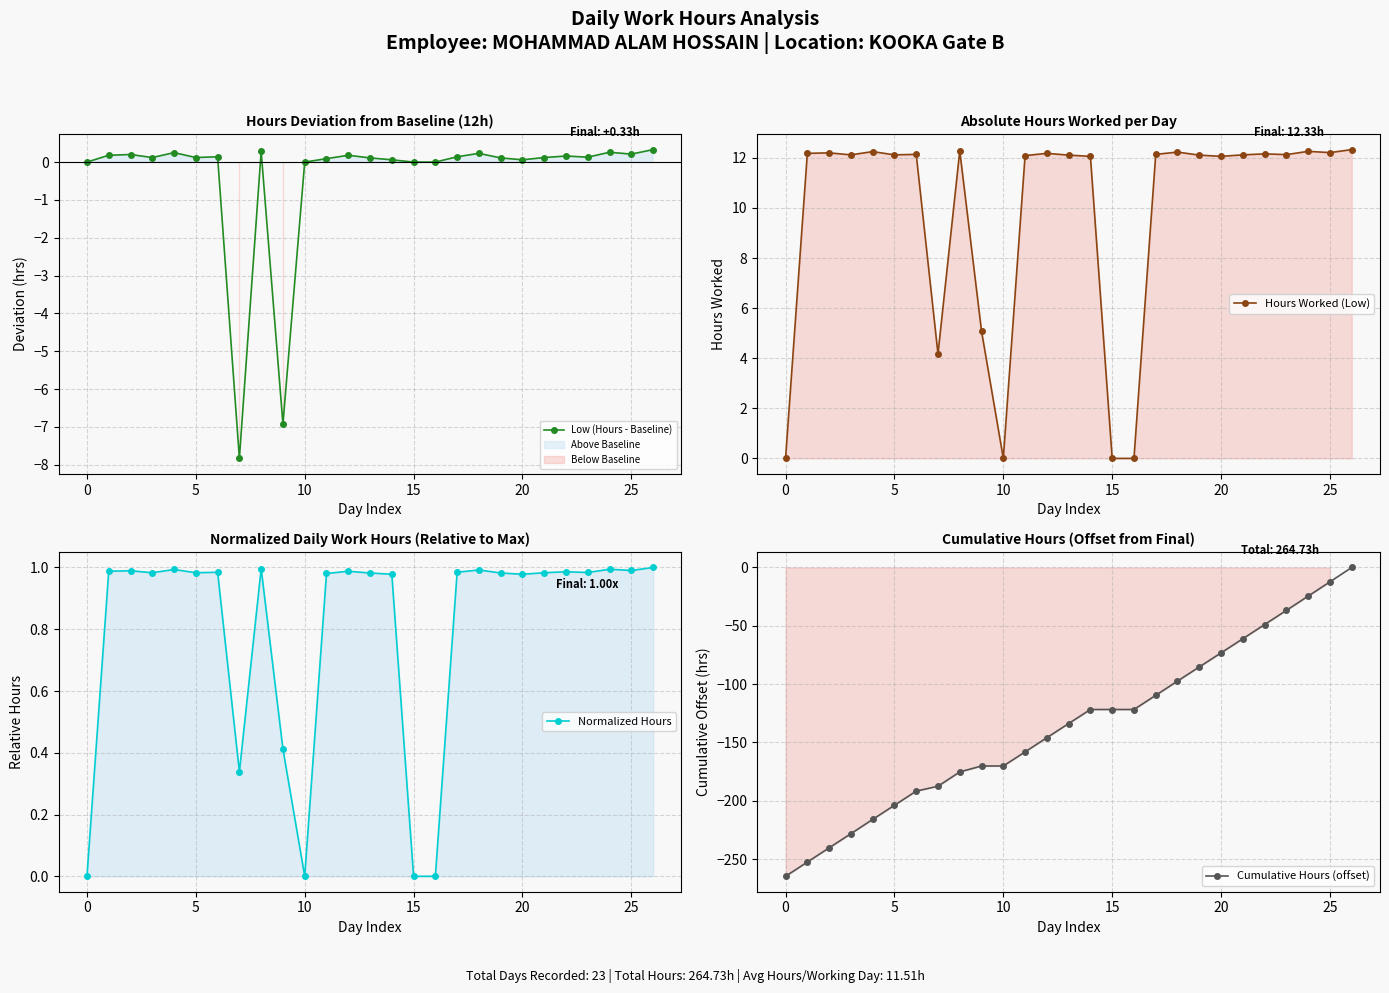

How many values in the Cumulative Hours (offset) series exceed -133?

13